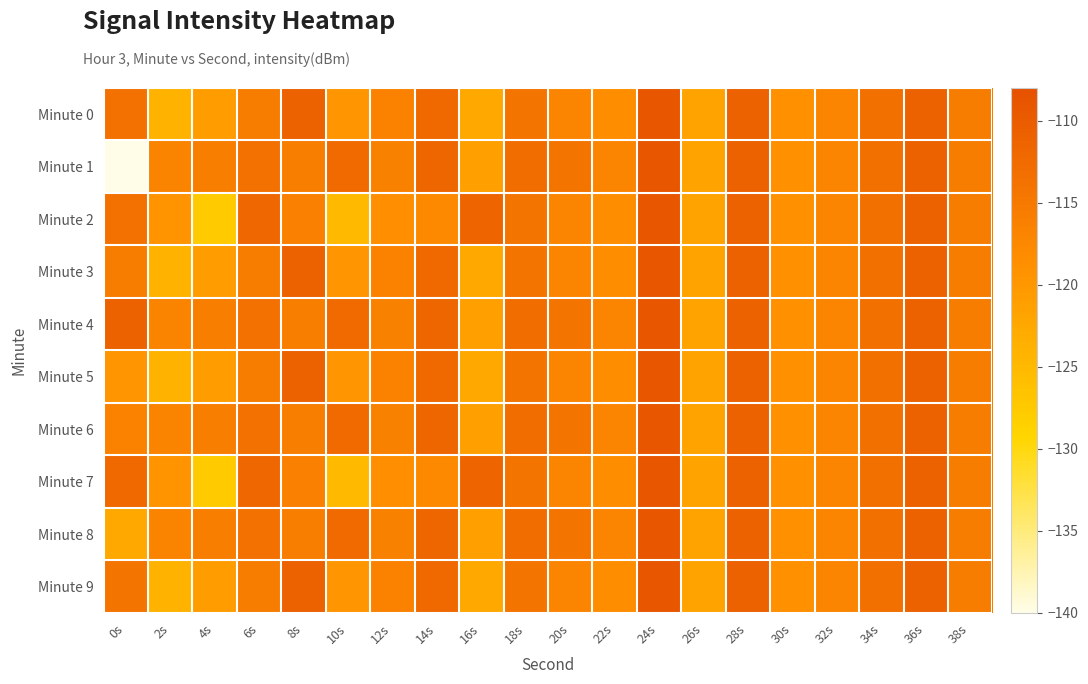

What is the spread (max minus min) of values at 12s?

2.2